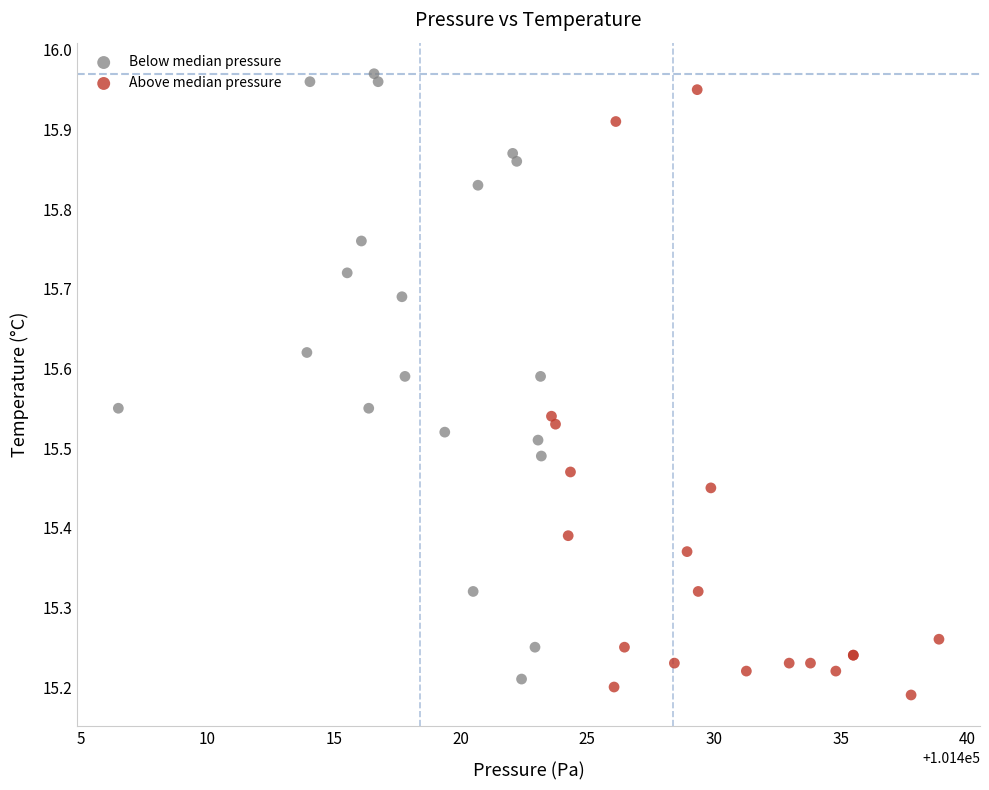

Which series reaches the maximum Y coordinate?

Below median pressure